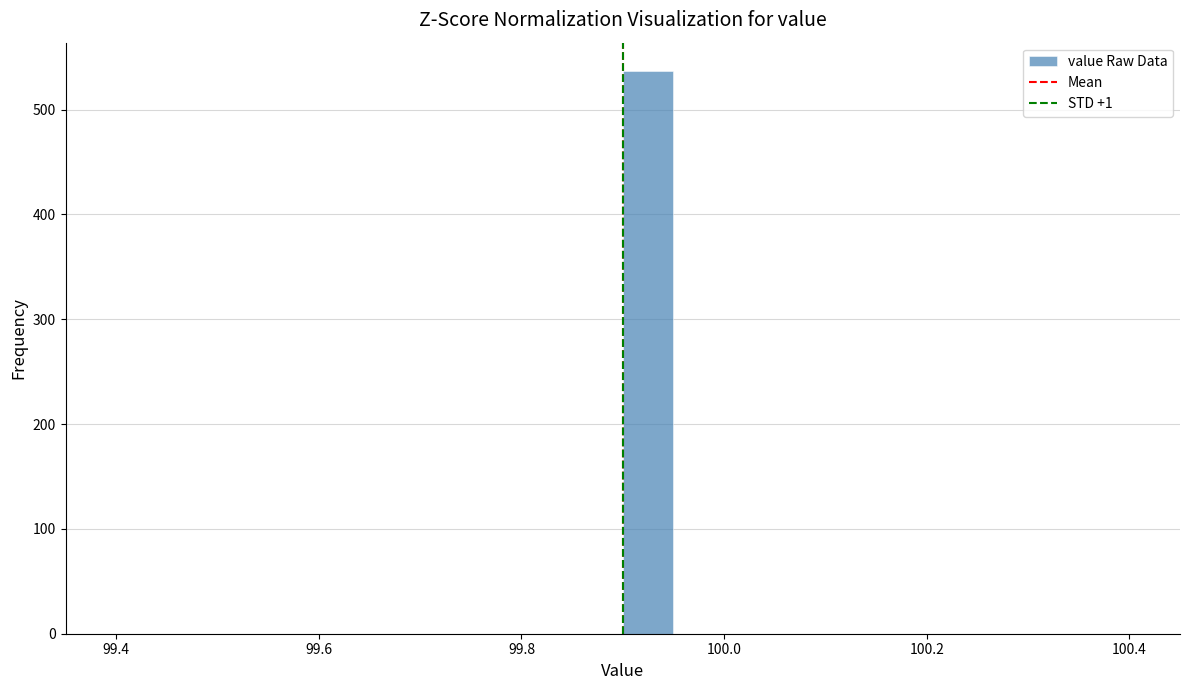

Read against the x-axis, roughly where is the centre of the tallest bar?

99.92